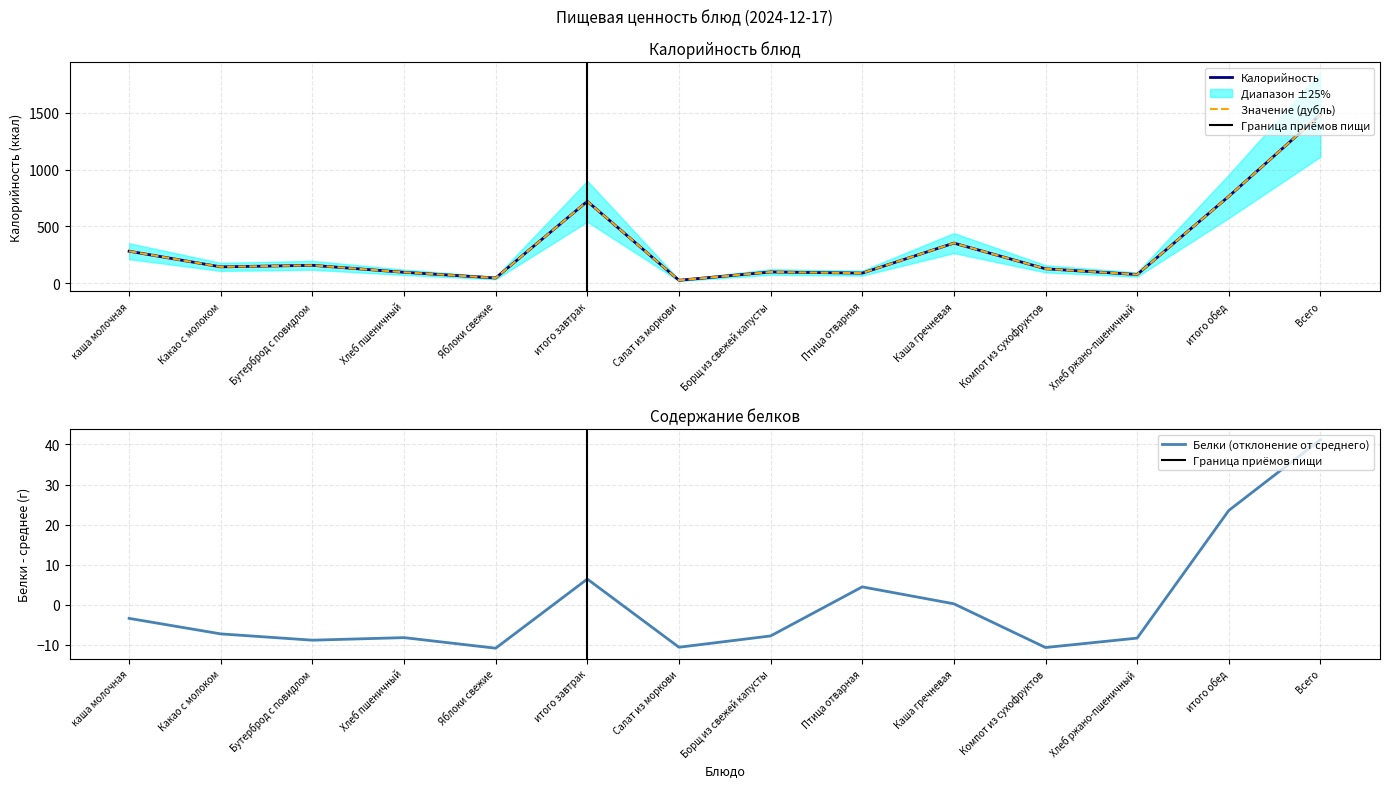

True or false: Белки and Калорийность intersect in this chart.

False